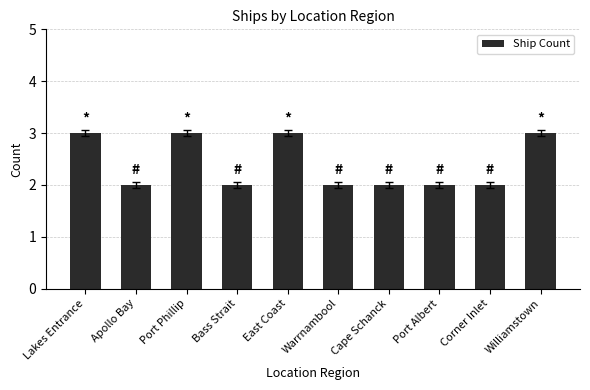

Approximately how many times larger is the value at Lakes Entrance compared to Port Phillip?

1.0